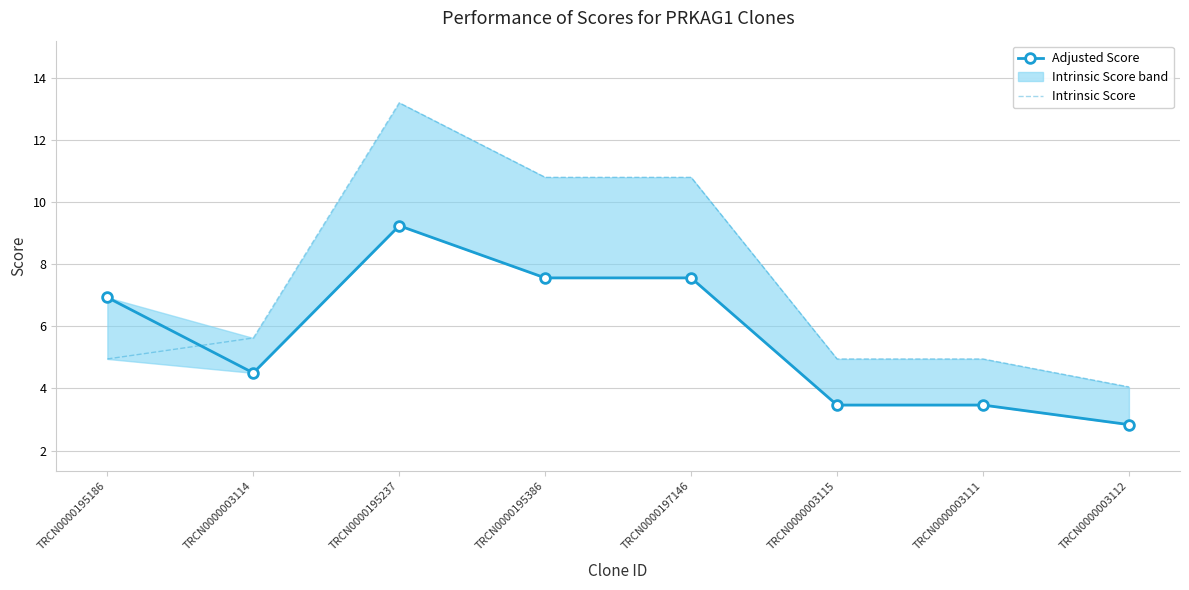

Is it true that Adjusted Score equals 4.4 at TRCN0000195386?

False